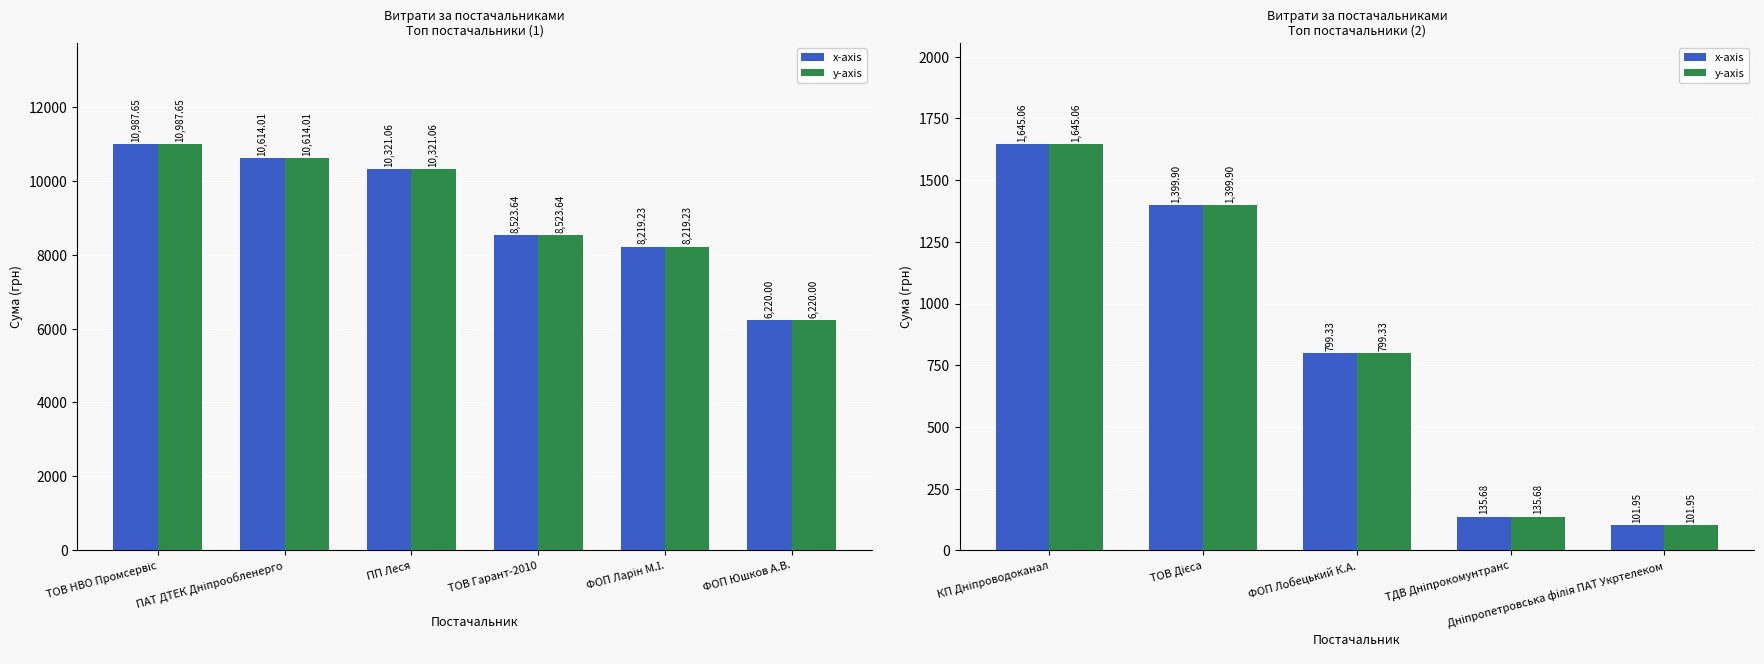

At which label does y-axis first exceed 799?

КП Дніпроводоканал